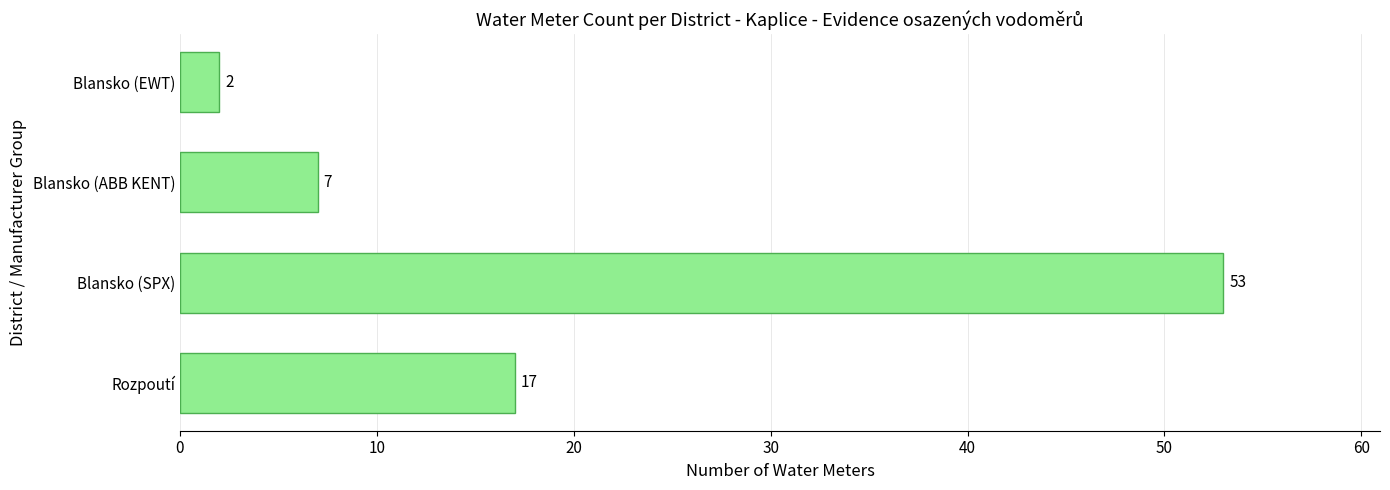

Reading bottom to top, extract all data points from this chart.

Rozpoutí=17	Blansko (SPX)=53	Blansko (ABB KENT)=7	Blansko (EWT)=2